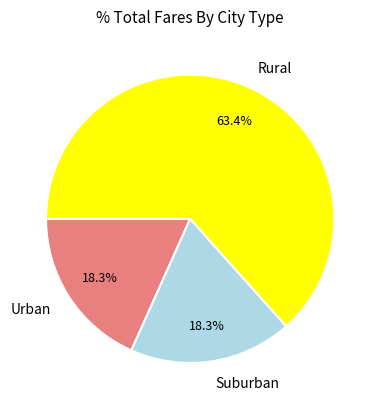

Combined, what portion of the pie is Suburban and Rural?

81.7%